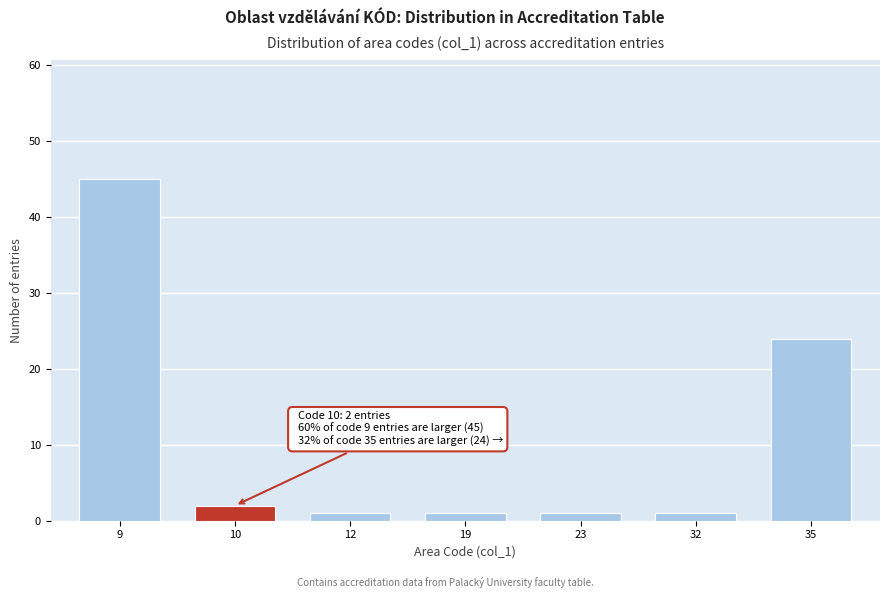

Reading right to left, list all the values displayed in this chart.

35=24	32=1	23=1	19=1	12=1	10=2	9=45